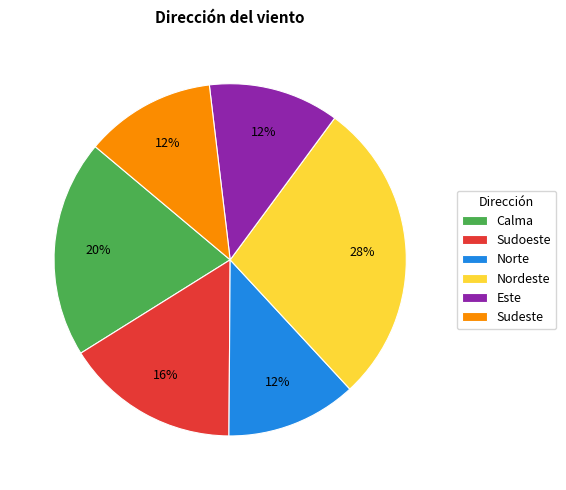

Is there any slice that represents more than half of the pie?

No